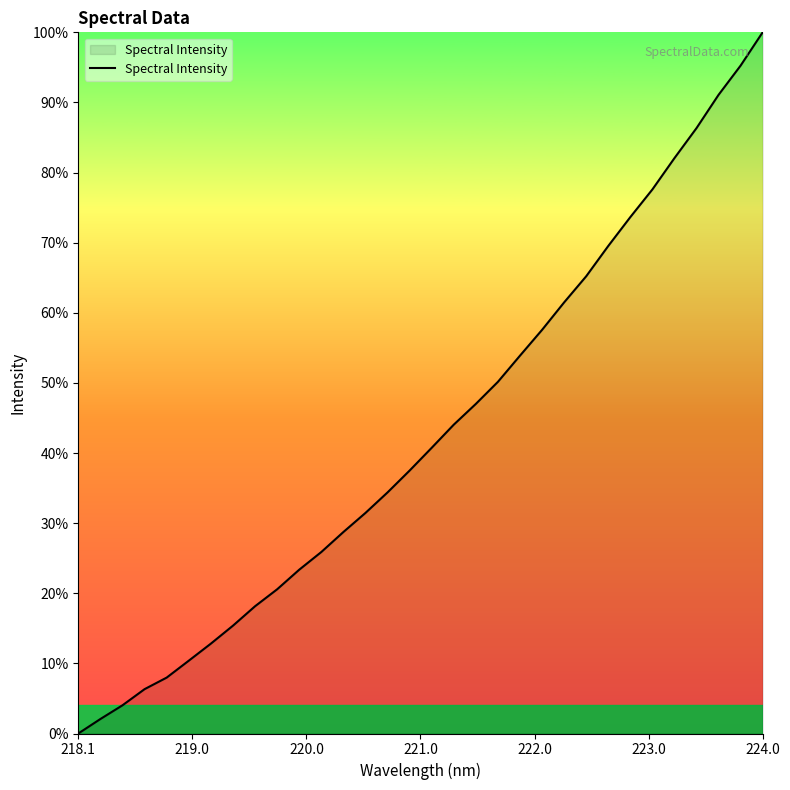

What is the difference between the maximum and minimum values?

100.0